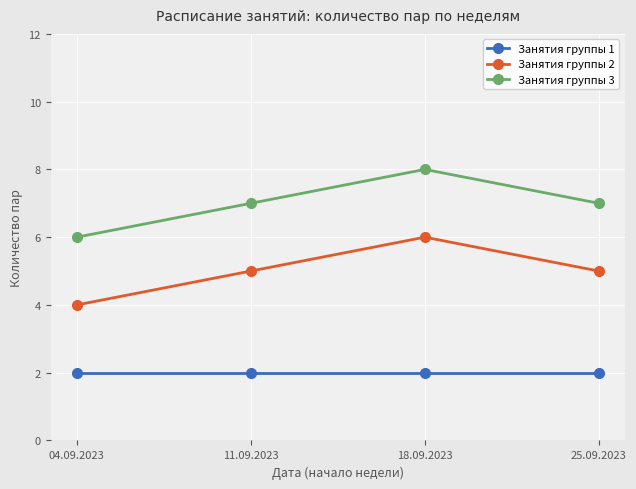

What is the sum of the Занятия группы 2 values at 11.09.2023 and 04.09.2023?

9